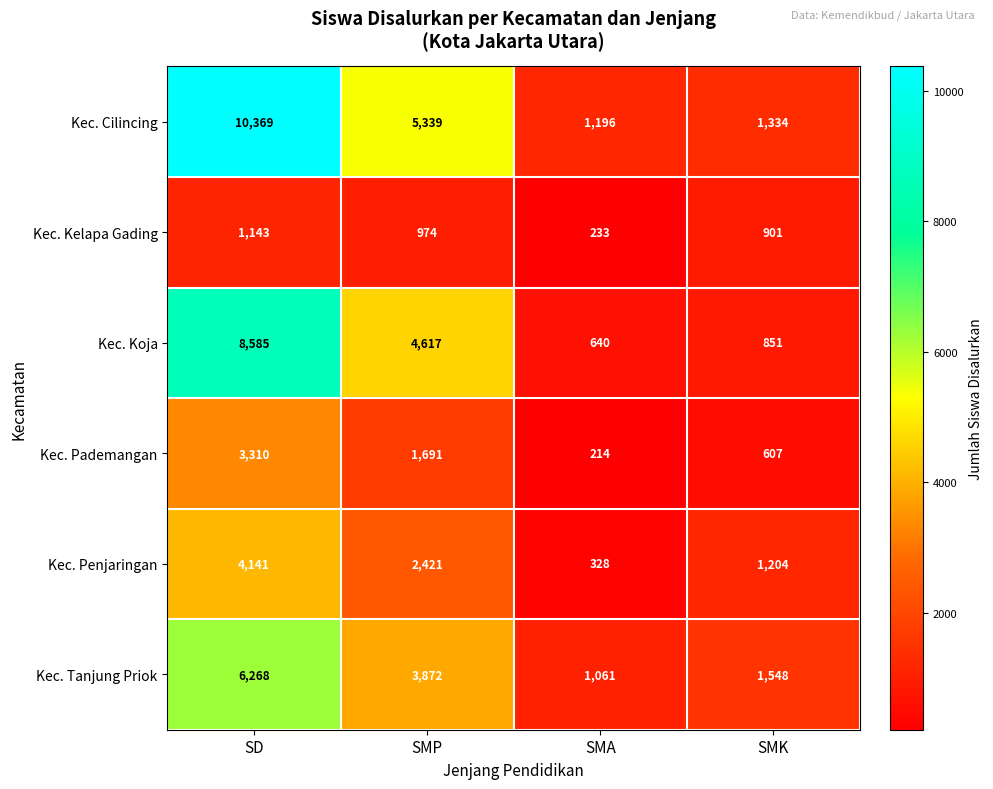

What is the difference between the highest and lowest values at SMK?

941